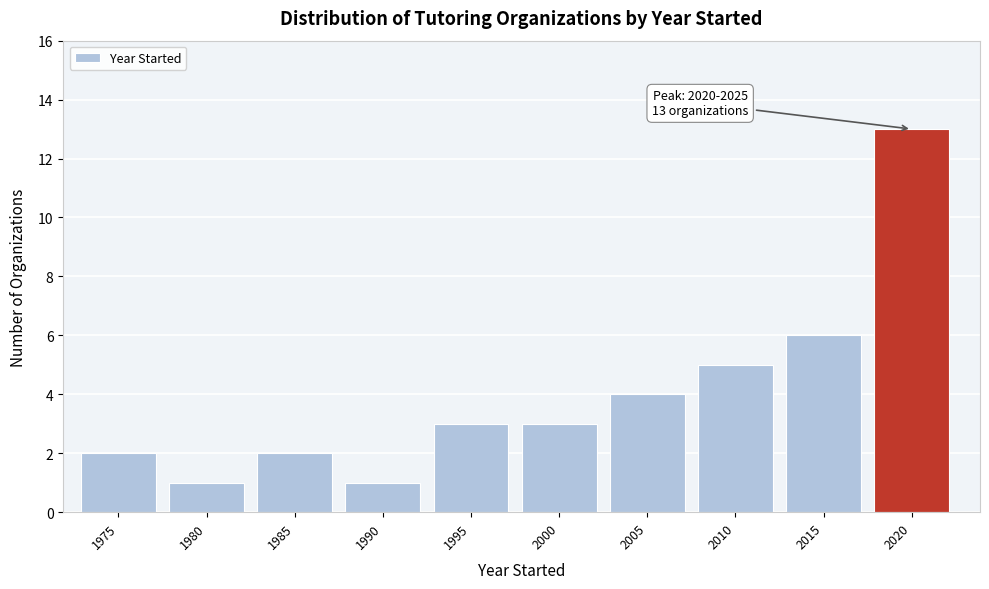

Reading left to right, what are all the values shown in this chart?

2	1	2	1	3	3	4	5	6	13